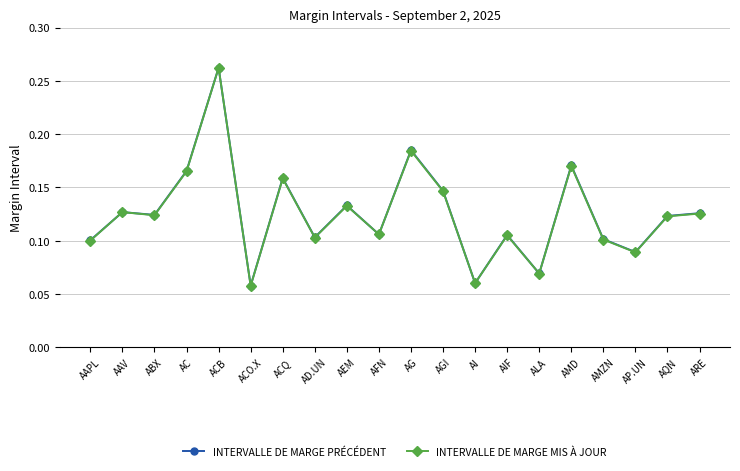

Which series has the largest range (max minus min)?

INTERVALLE DE MARGE MIS À JOUR